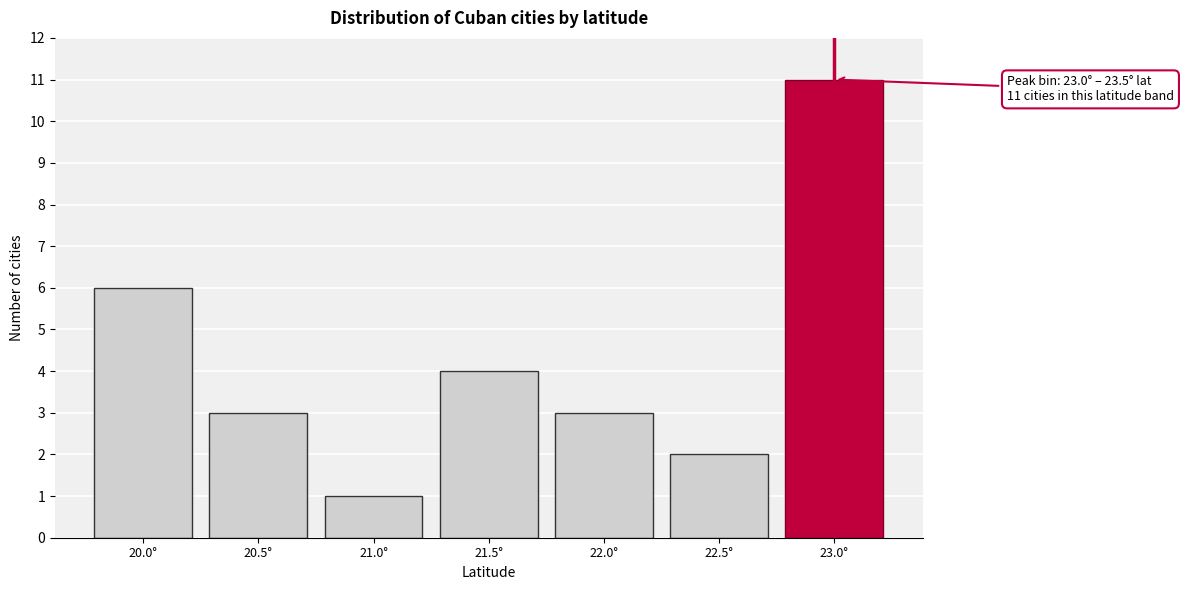

Reading left to right, list all the values displayed in this chart.

6	3	1	4	3	2	11